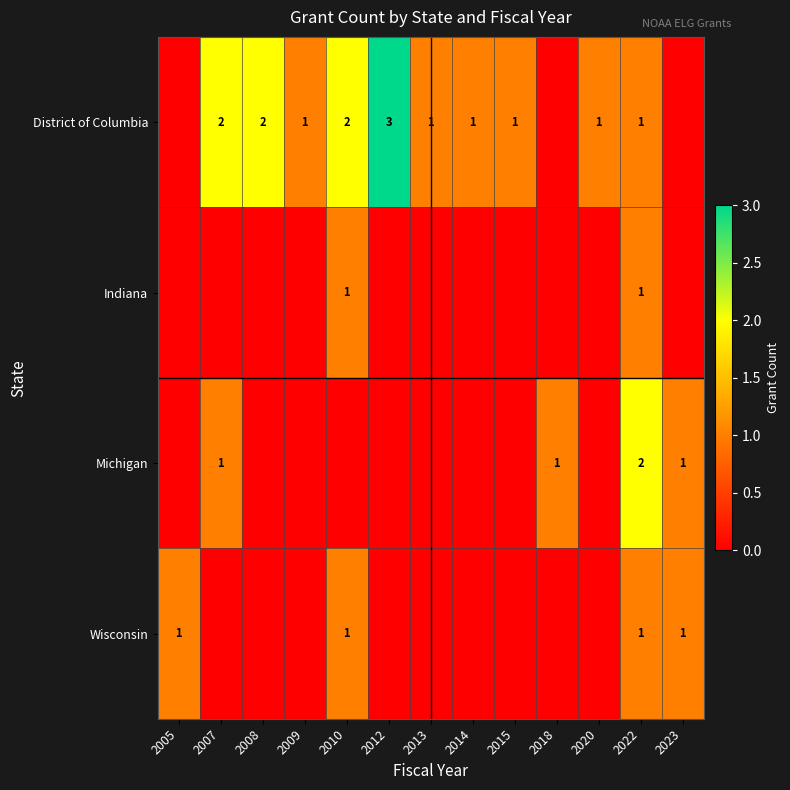

What is the spread (max minus min) of values at 2015?

1